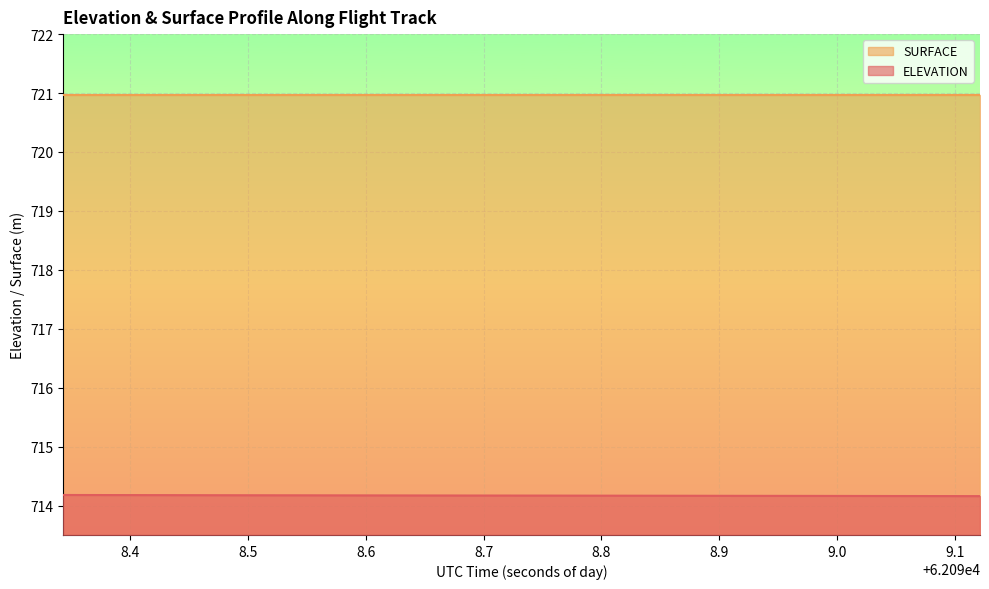

Count the values in the range 714 to 715.

20